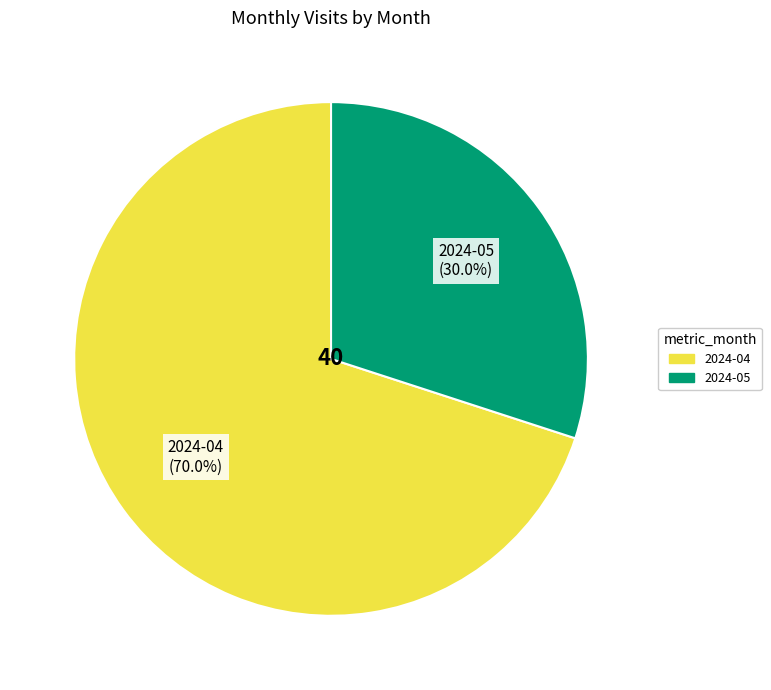

Do 2024-04 and 2024-05 together represent more than half of the pie?

Yes